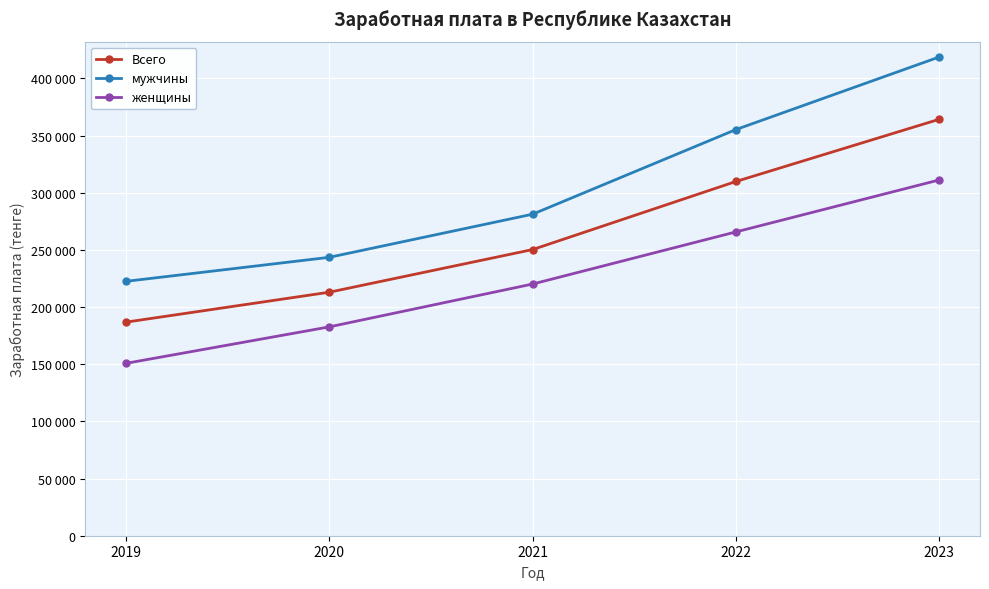

List the series in order of their overall mean, highest first.

мужчины, Всего, женщины